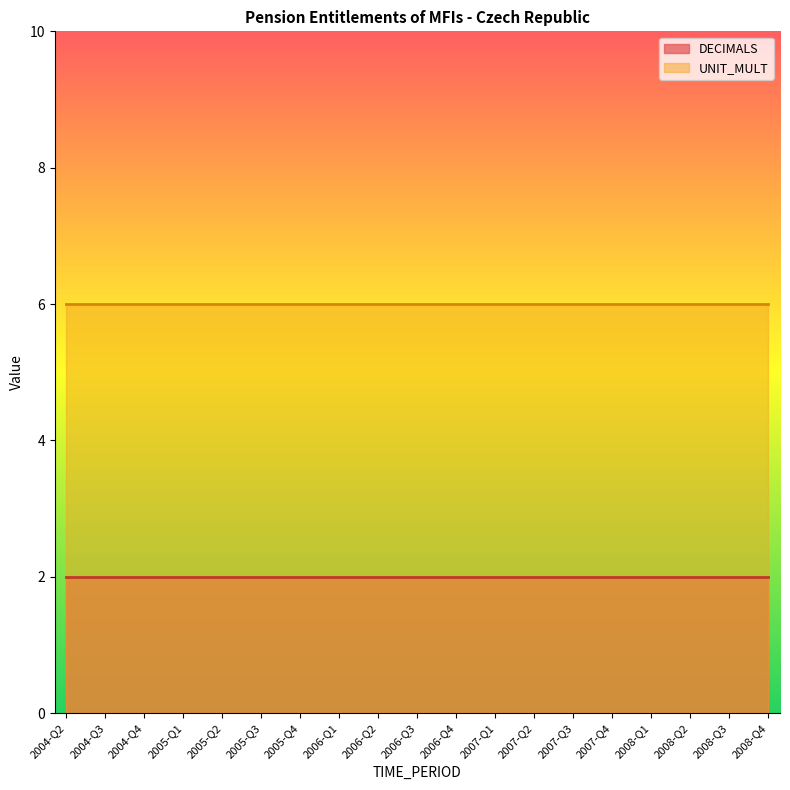

Which series has the largest range (max minus min)?

DECIMALS